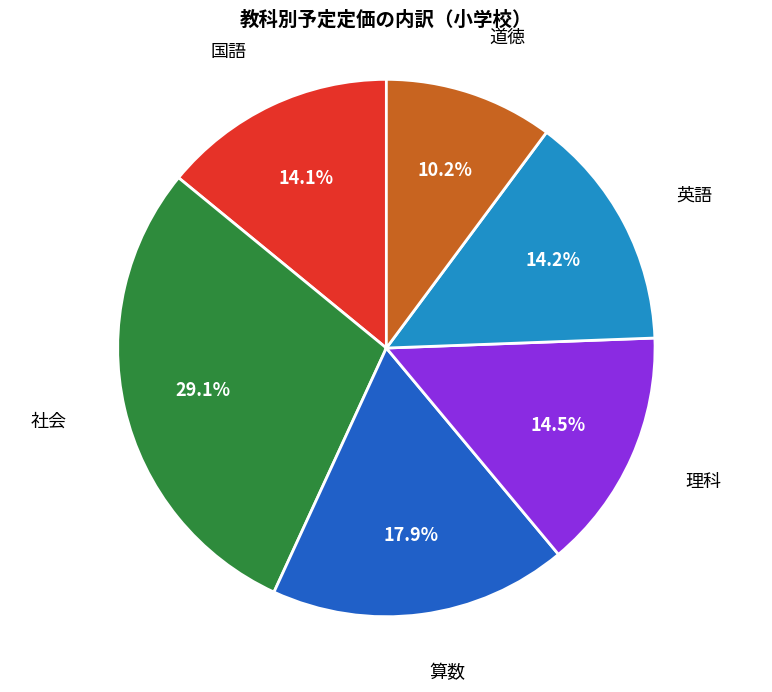

Does any single category account for the majority?

No